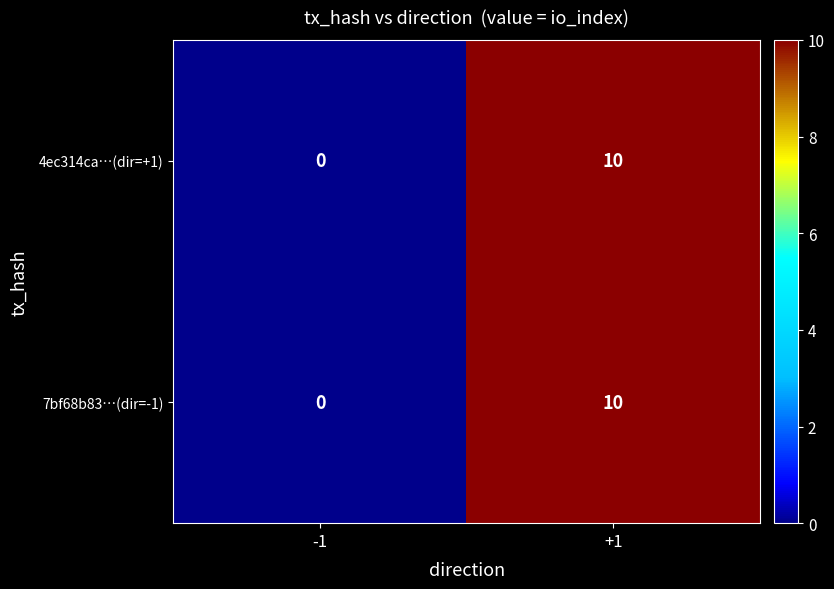

Read the 7bf68b83…(dir=-1) value at +1, to the nearest 10.

10